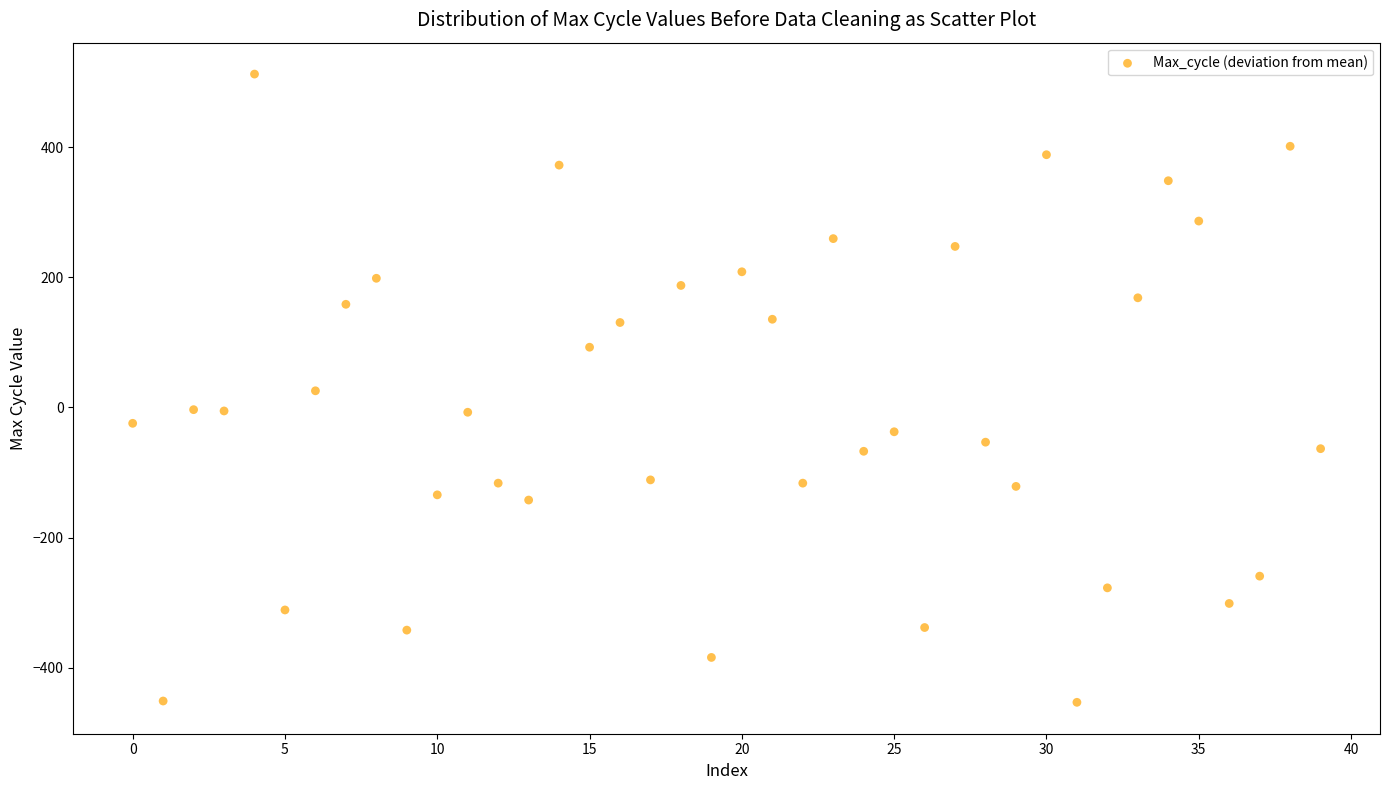

What is the range of Y values (max minus min)?

966.0